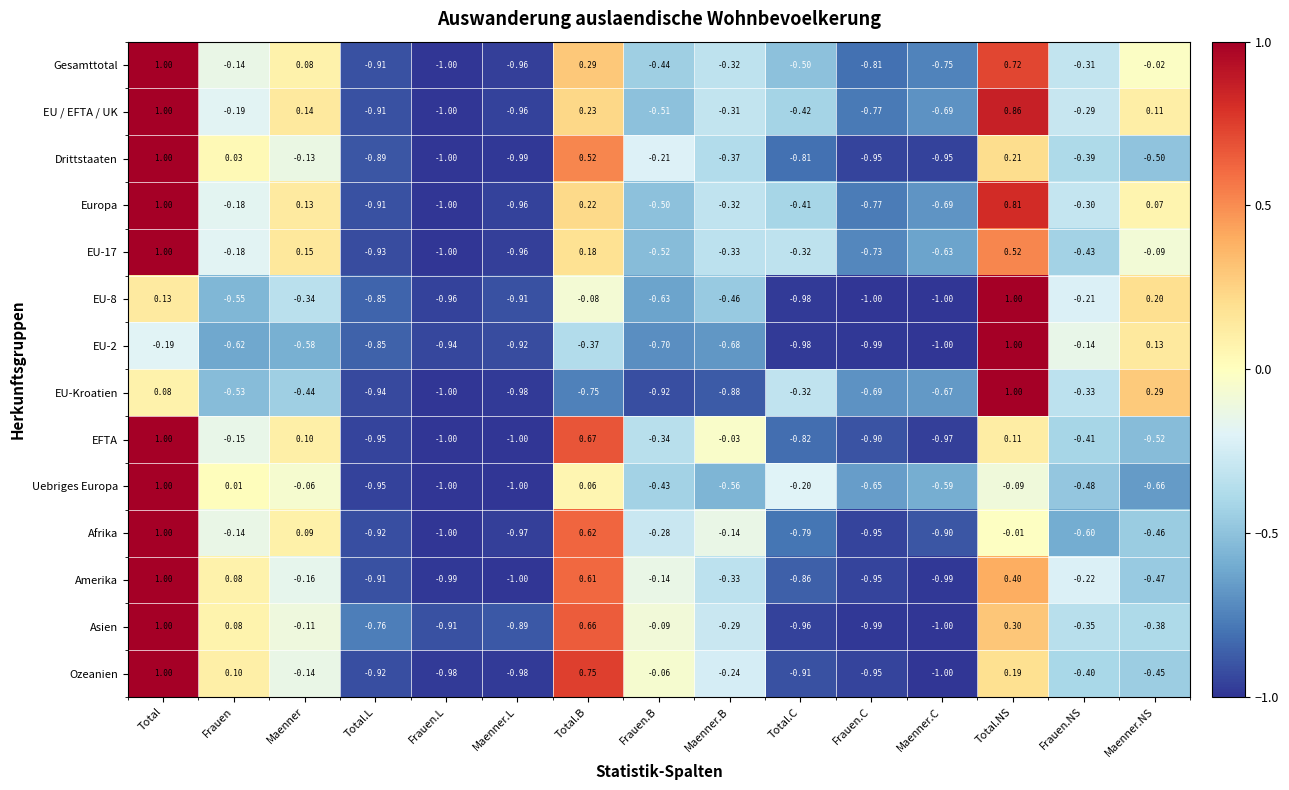

Which series changed the most between Frauen and Total.L?

Ozeanien